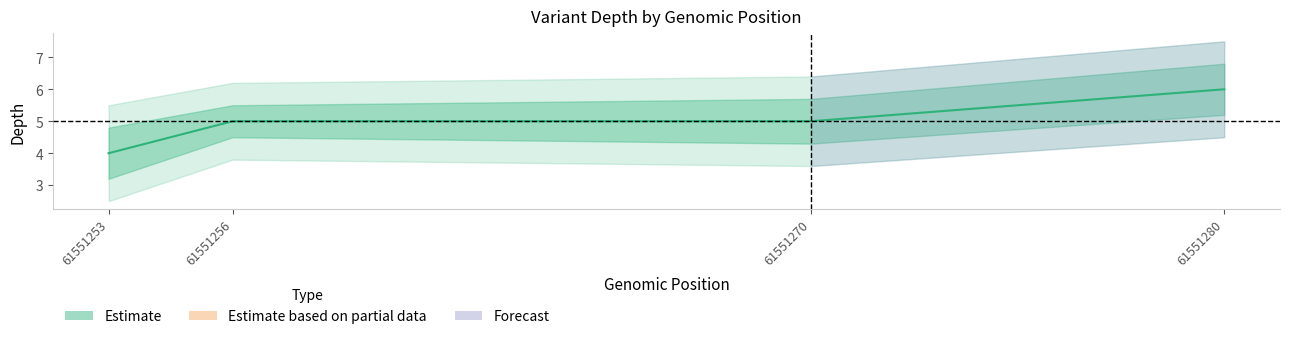

What is the maximum value for depth_upper?

6.8